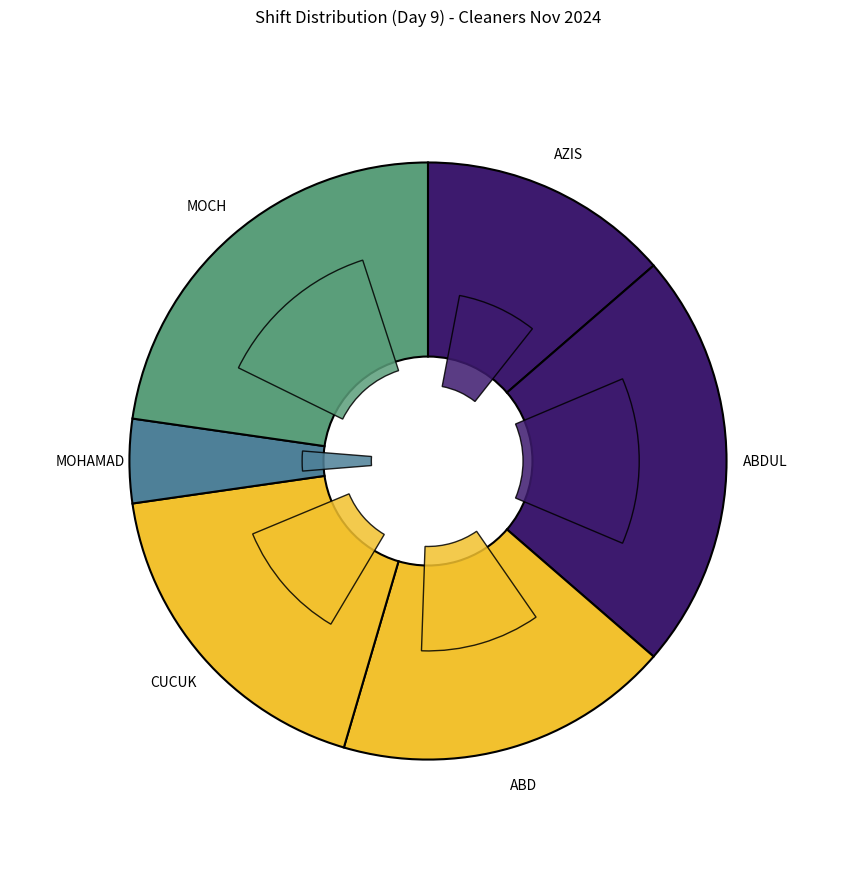

Does any single category account for the majority?

No